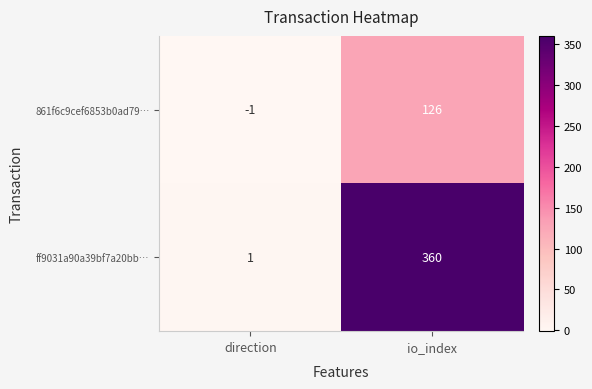

Reading right to left, what are all the values shown in this chart?

861f6c9cef6853b0ad79…: 126	-1
ff9031a90a39bf7a20bb…: 360	1